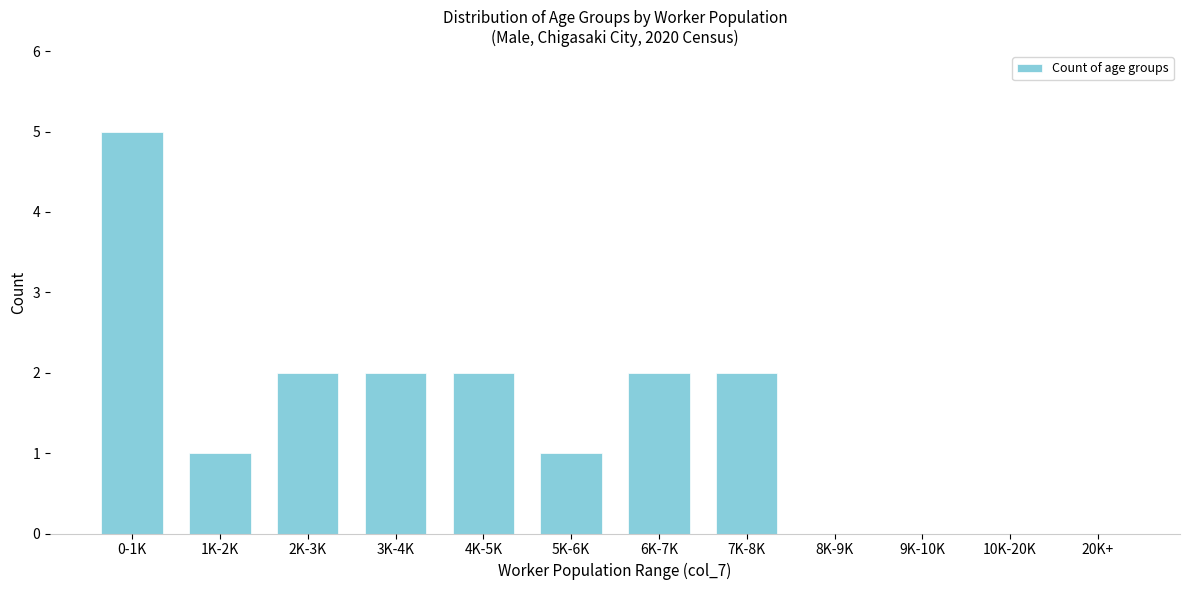

Reading left to right, extract all data points from this chart.

0-1K=5	1K-2K=1	2K-3K=2	3K-4K=2	4K-5K=2	5K-6K=1	6K-7K=2	7K-8K=2	8K-9K=0	9K-10K=0	10K-20K=0	20K+=0